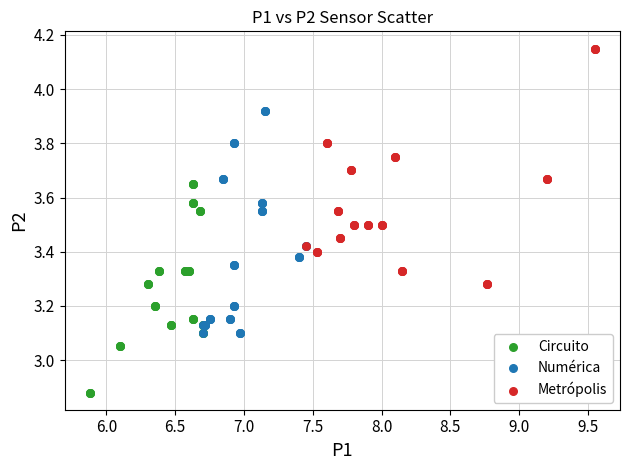

What are all the series names shown in the legend?

Circuito, Numérica, Metrópolis